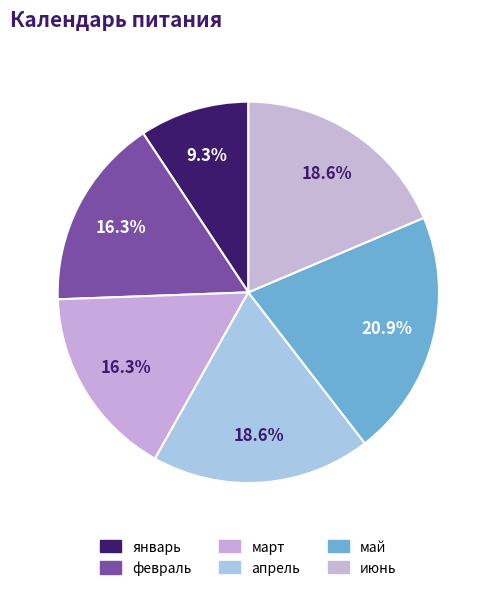

How many slices are in this pie chart?

6